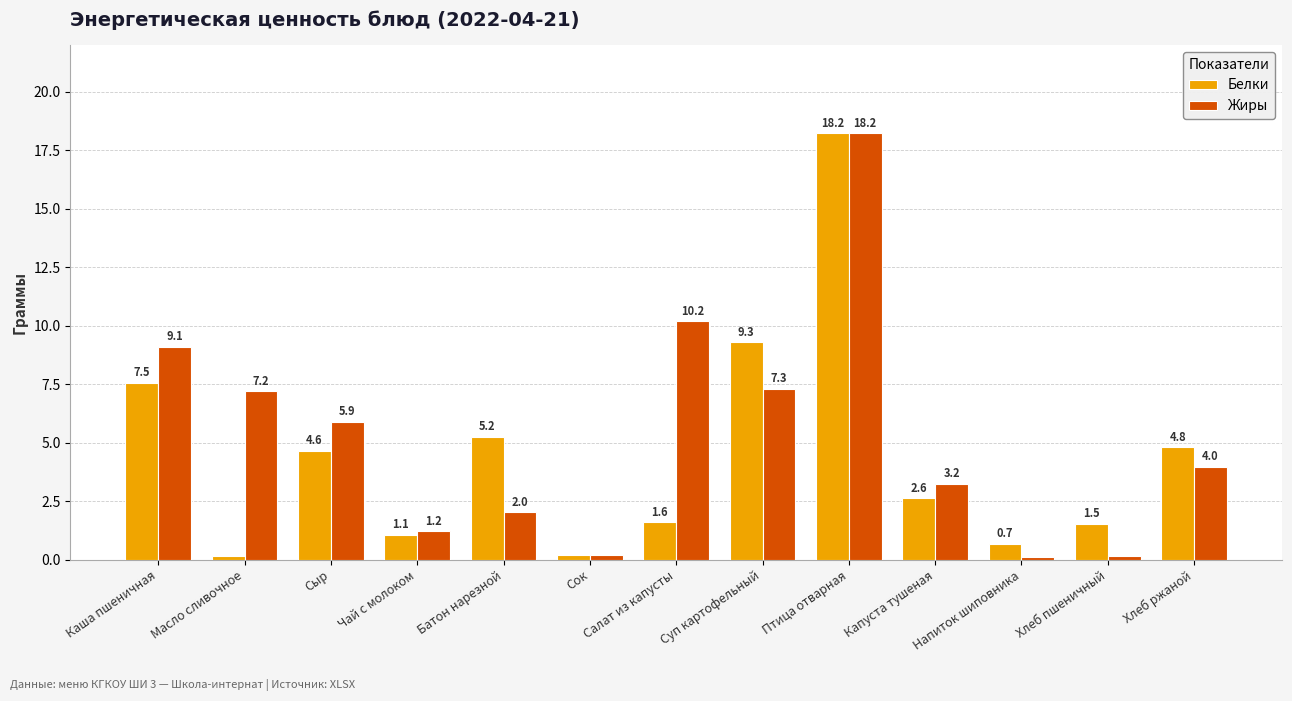

What is the difference between the Белки values at Сыр and Салат из капусты?

3.0